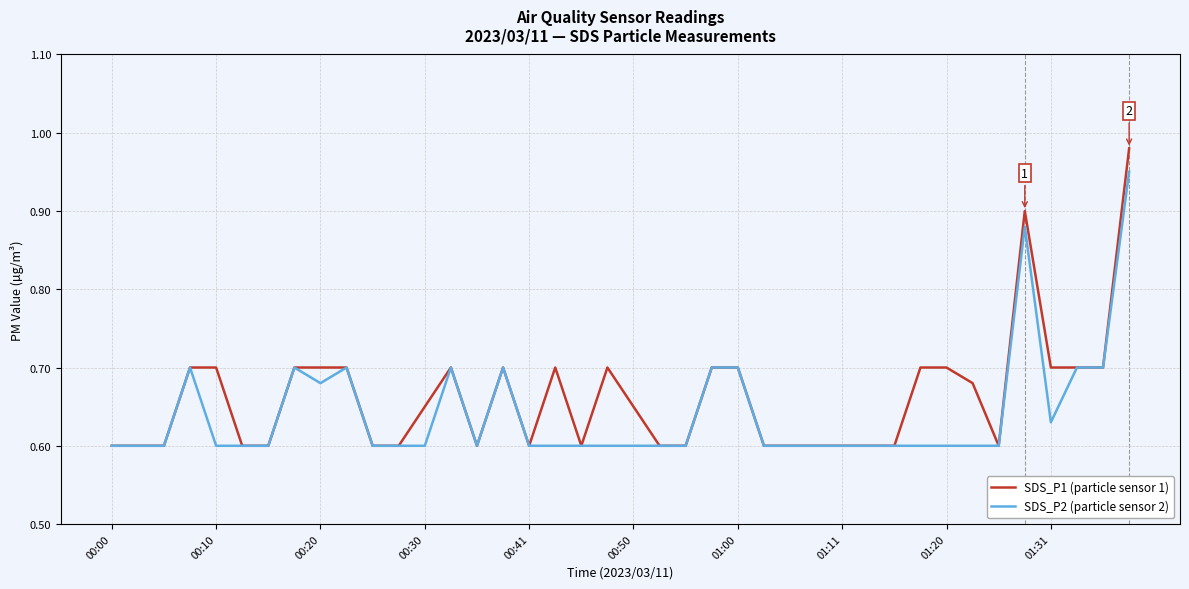

Rank the series by their maximum value, from highest to lowest.

SDS_P1 (particle sensor 1), SDS_P2 (particle sensor 2)